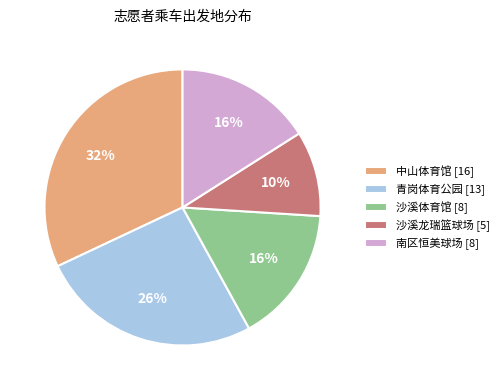

Approximately how many times larger is the value at 沙溪龙瑞篮球场 [5] compared to 沙溪体育馆 [8]?

0.6